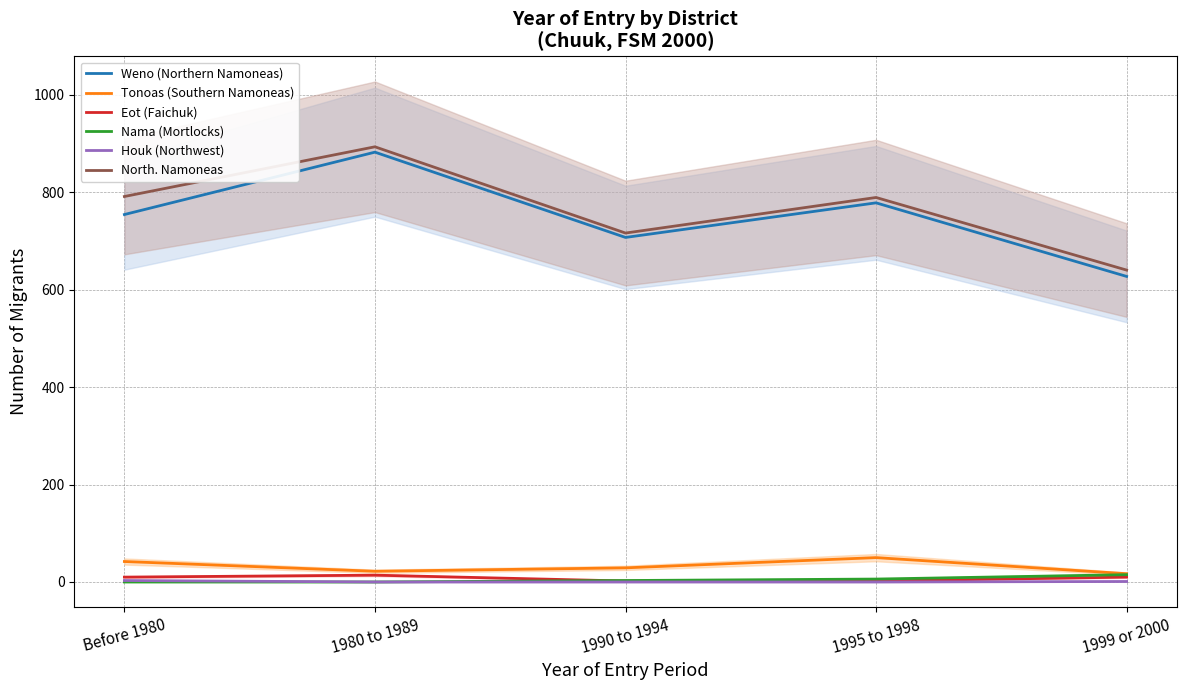

True or false: Eot (Faichuk) has a value of 7 at 1980 to 1989.

False